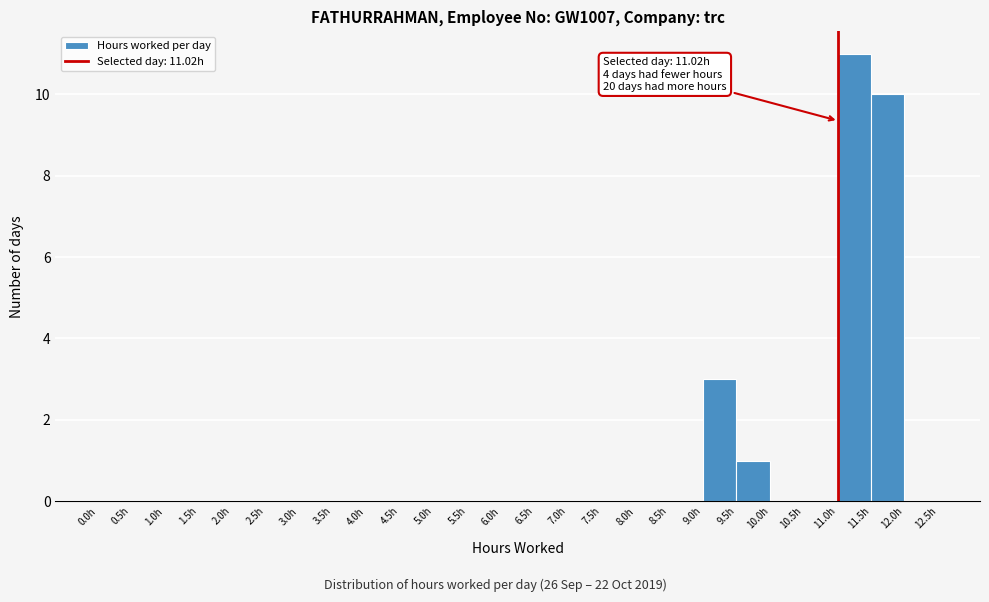

Over which range of the x-axis is the bar tallest?

11.0 to 11.5